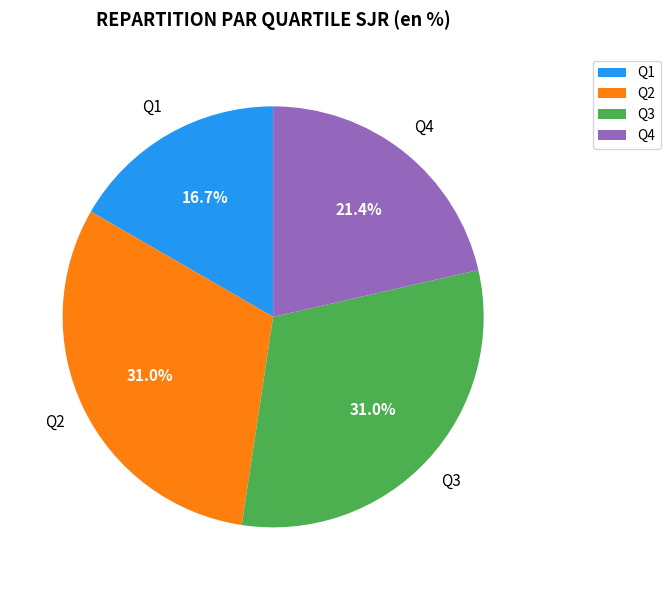

Which category has the smallest portion of the pie?

Q1